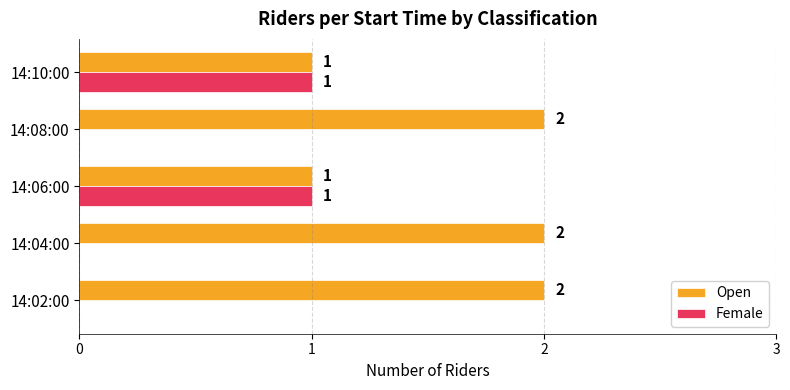

Which series has the largest total across all categories?

Open